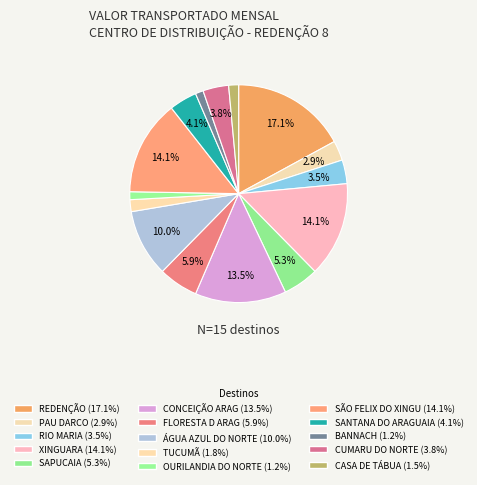

Is there a majority slice in this chart?

No